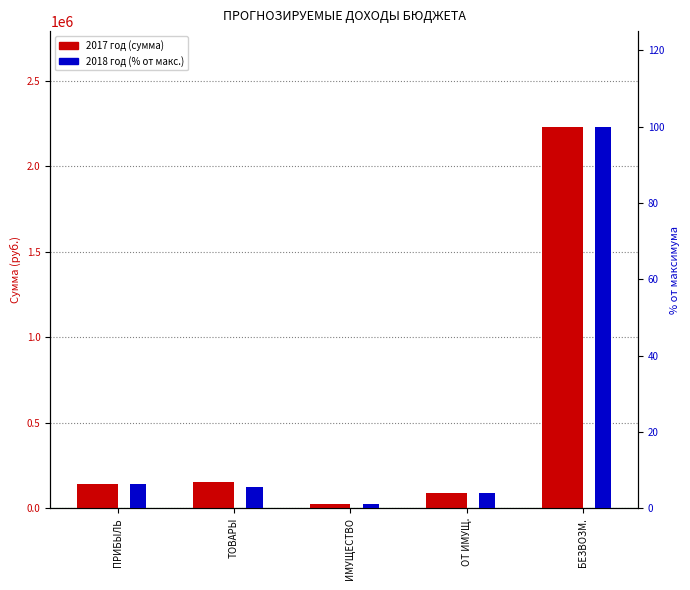

Where is 2017 год nearest to the value 1128450?

ТОВАРЫ